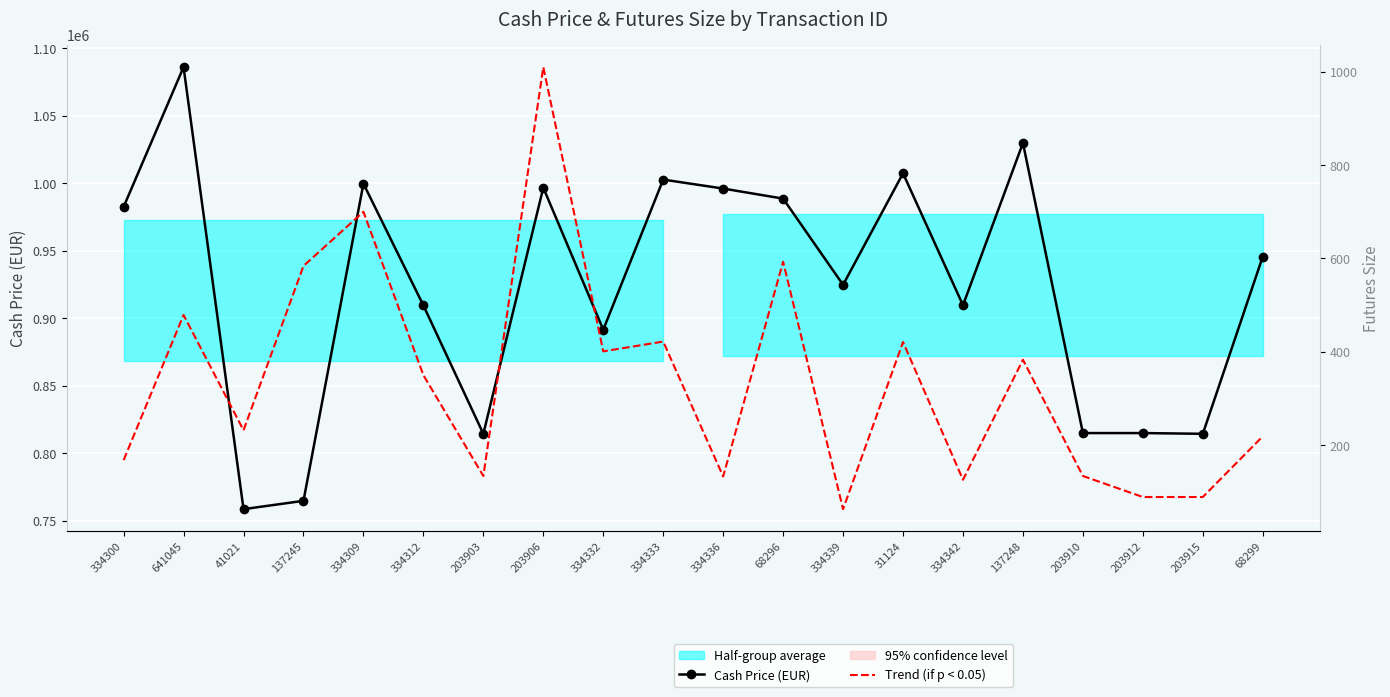

The Cash Price (EUR) series shows 318681 at 41021. True or false?

False